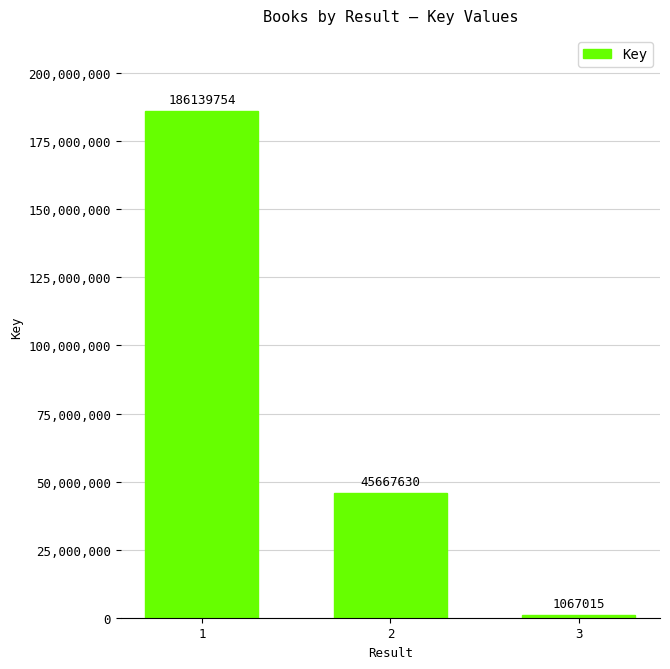

What is the greatest value displayed?

186139754